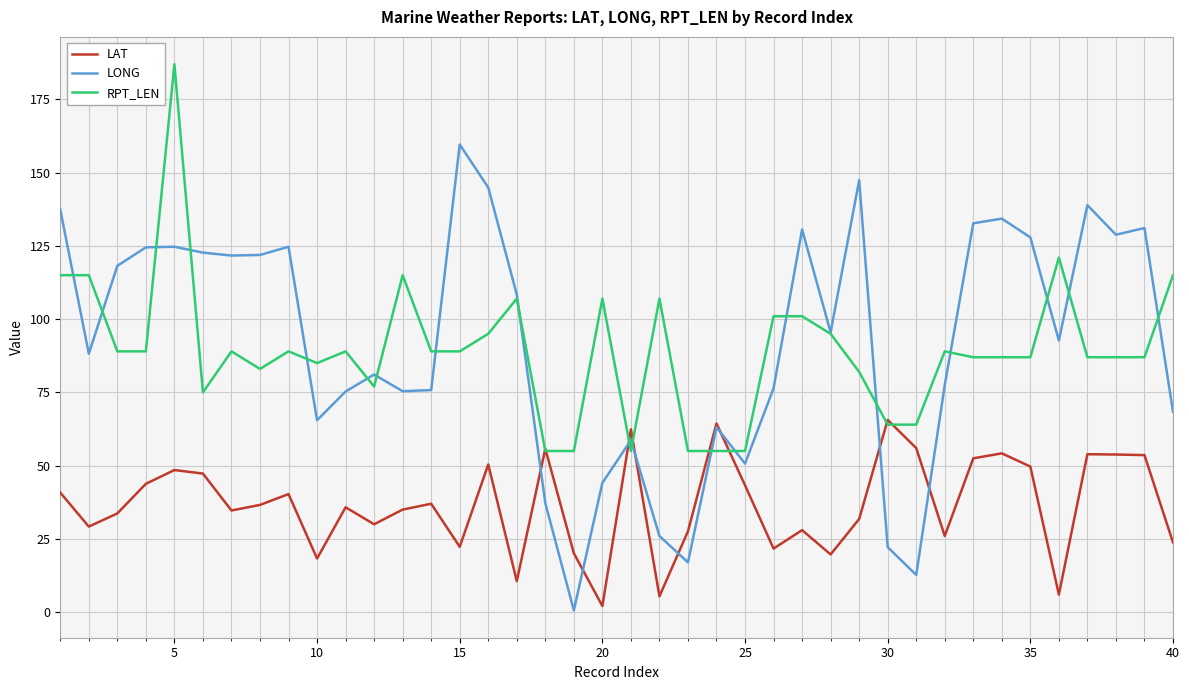

What is the average value of the LONG series?

92.1